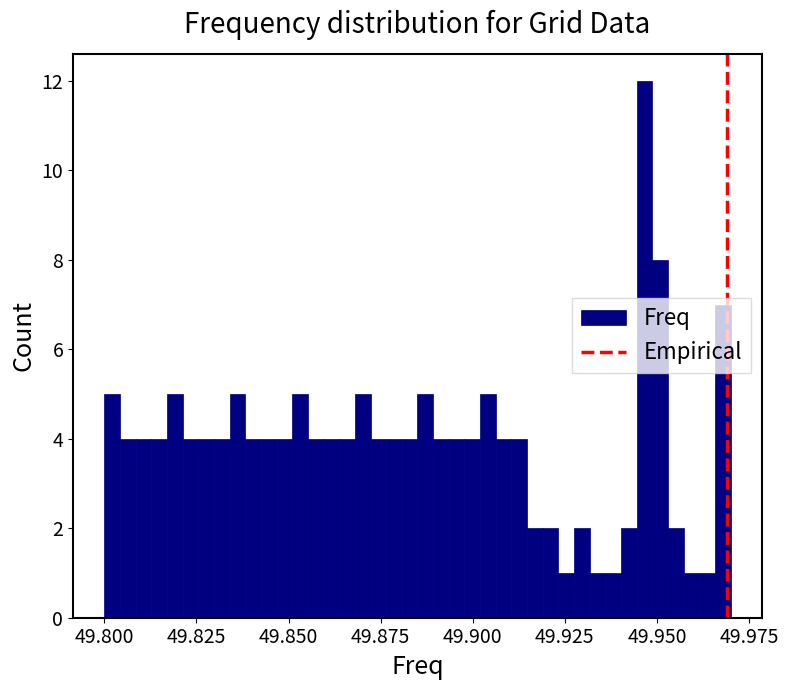

Around what value on the x-axis is the tallest bar? Give the approximate position of its centre, as read against the axis.

49.945